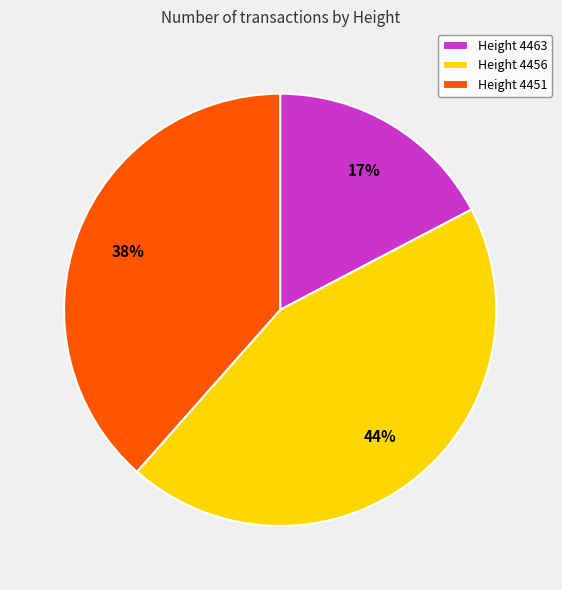

What is the smallest slice in the pie chart?

Height 4463